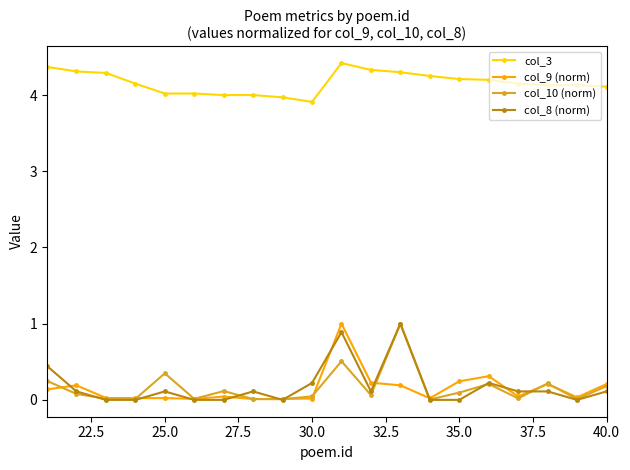

True or false: col_3 and col_8 (norm) cross at least once.

False